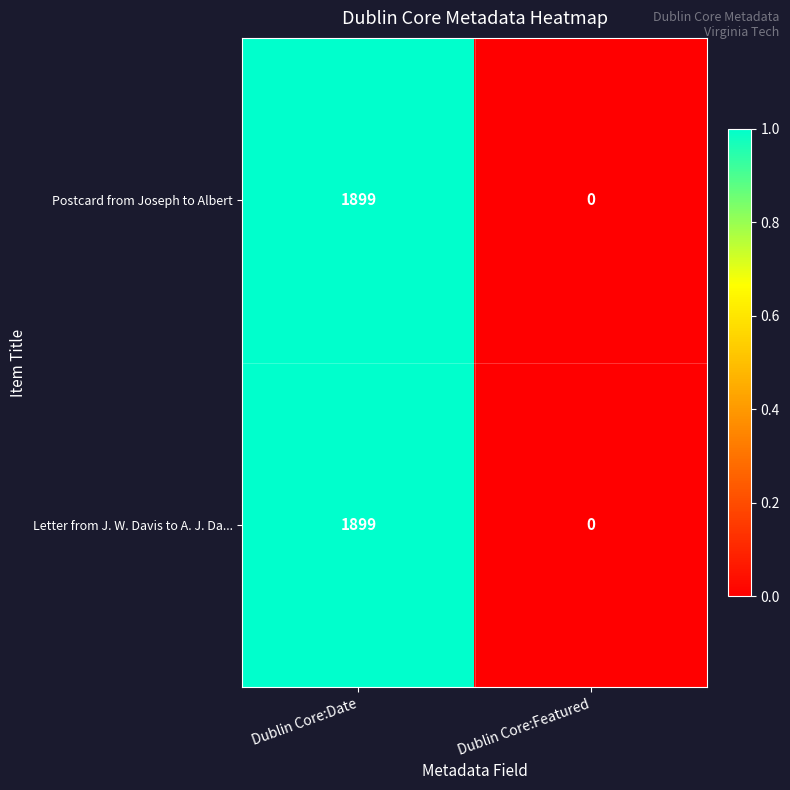

At which category is the sum across all series the highest?

Dublin Core:Date